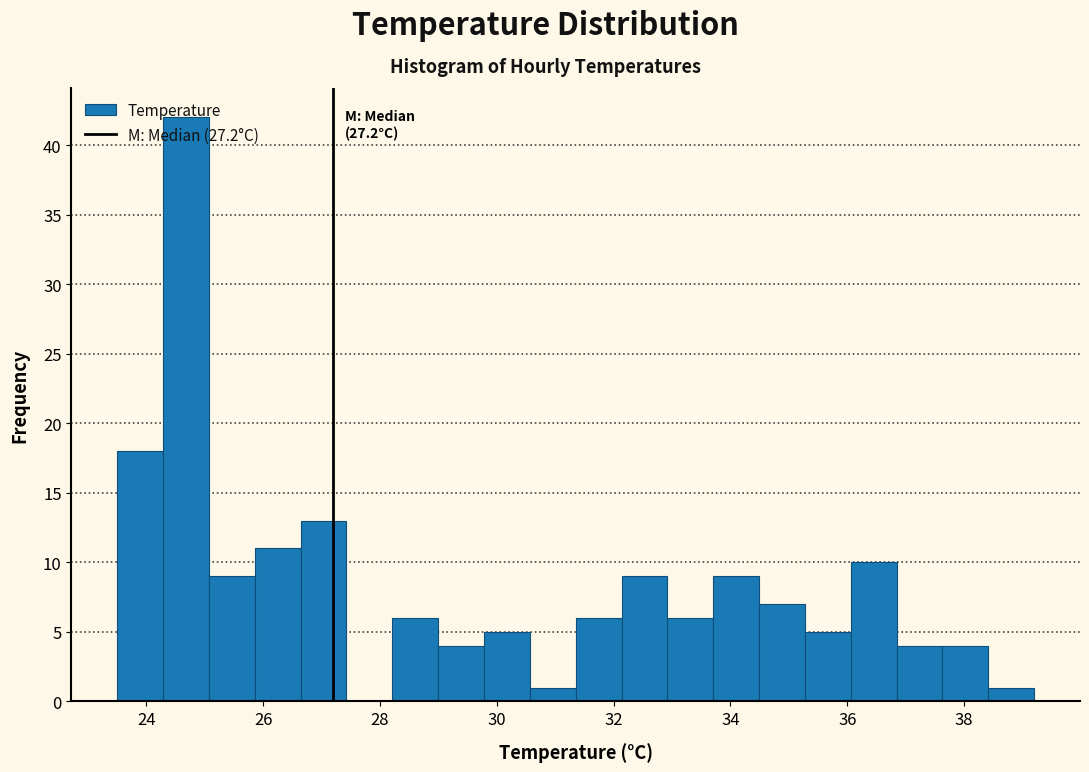

Read against the x-axis, roughly where is the centre of the tallest bar?

24.6